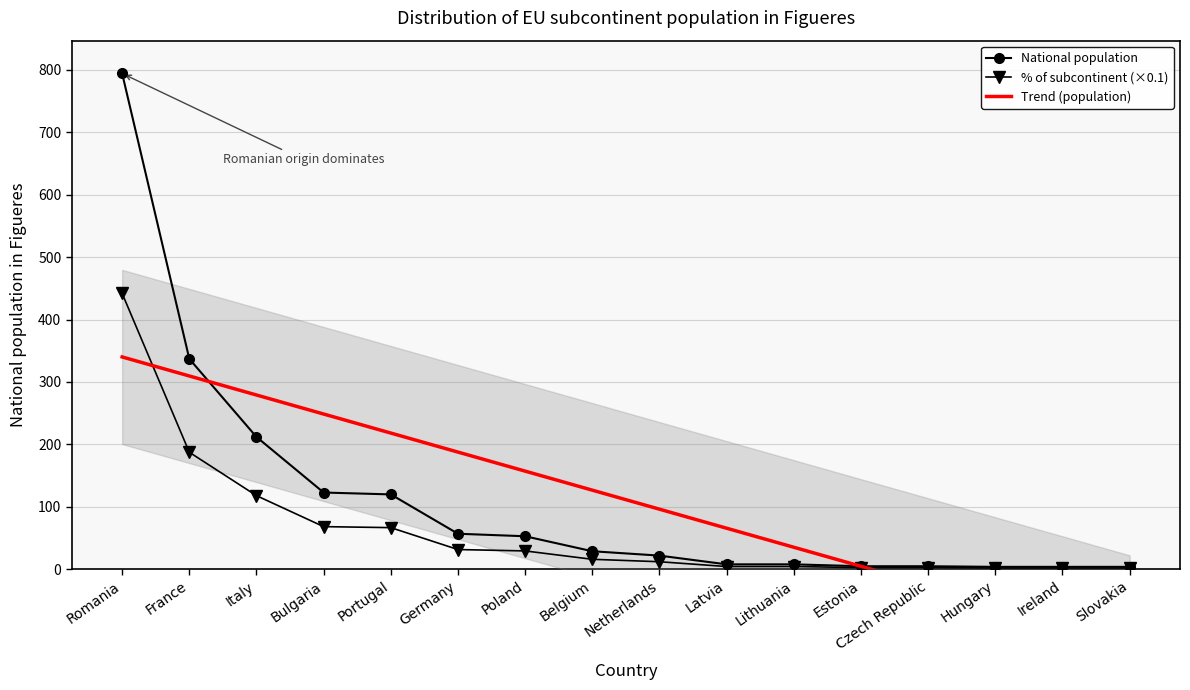

What is the ratio of the value at Bulgaria to the value at Ireland?

30.8